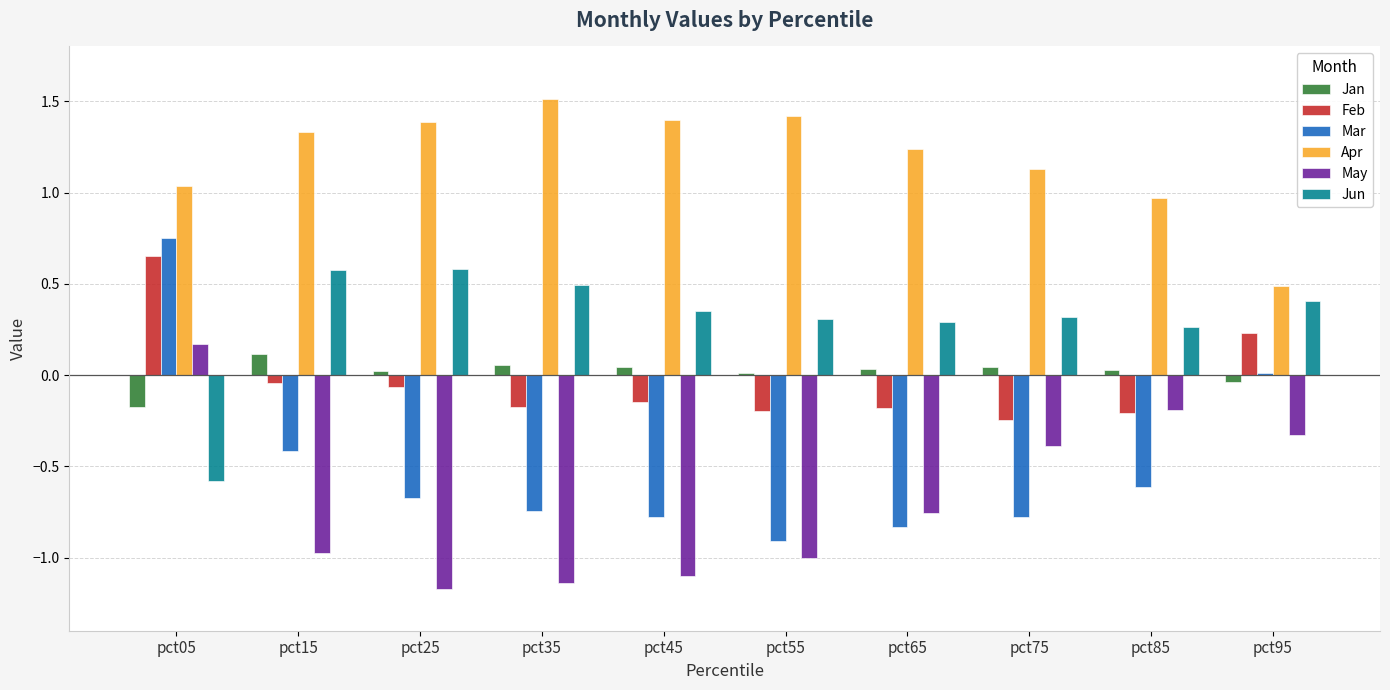

What is the sum of all Apr values?

11.9